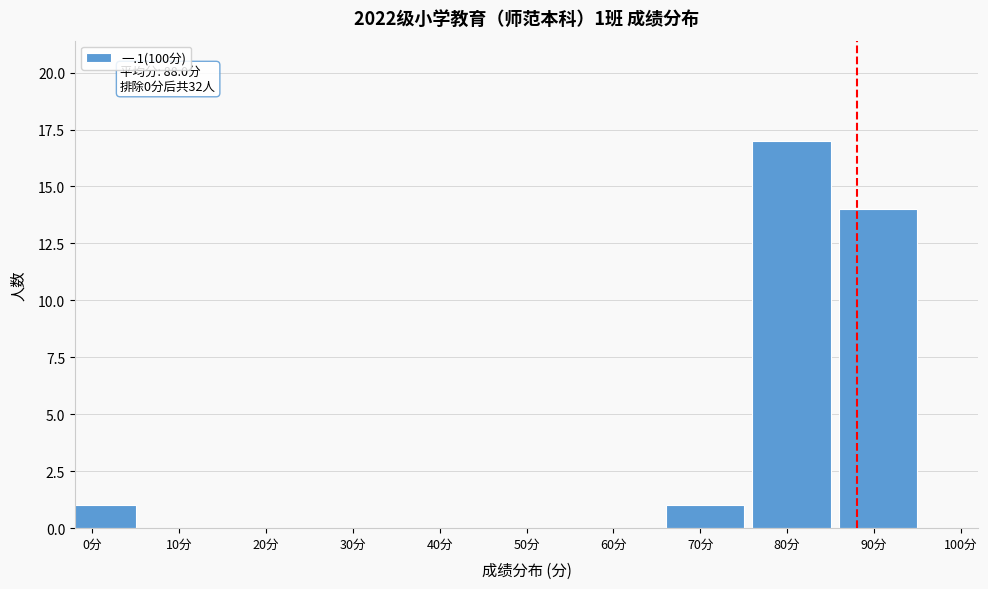

Reading right to left, what are all the values shown in this chart?

90分=14	80分=17	70分=1	60分=0	50分=0	40分=0	30分=0	20分=0	10分=0	0分=1